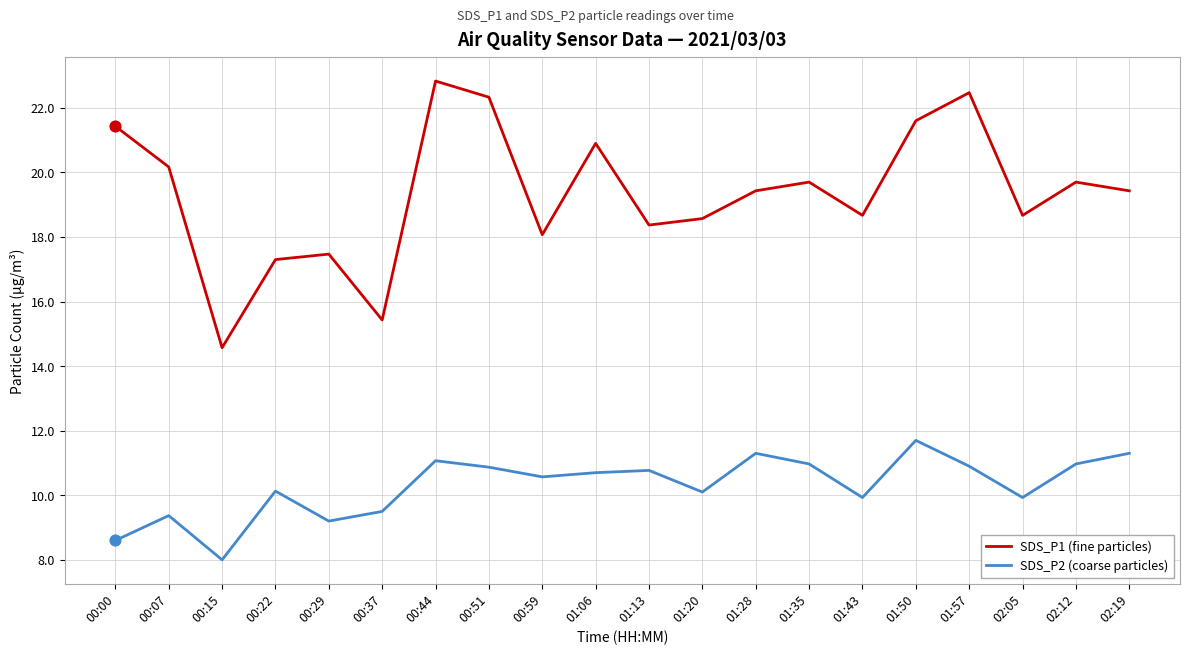

Which series changed the most between 00:37 and 01:50?

SDS_P1 (fine particles)